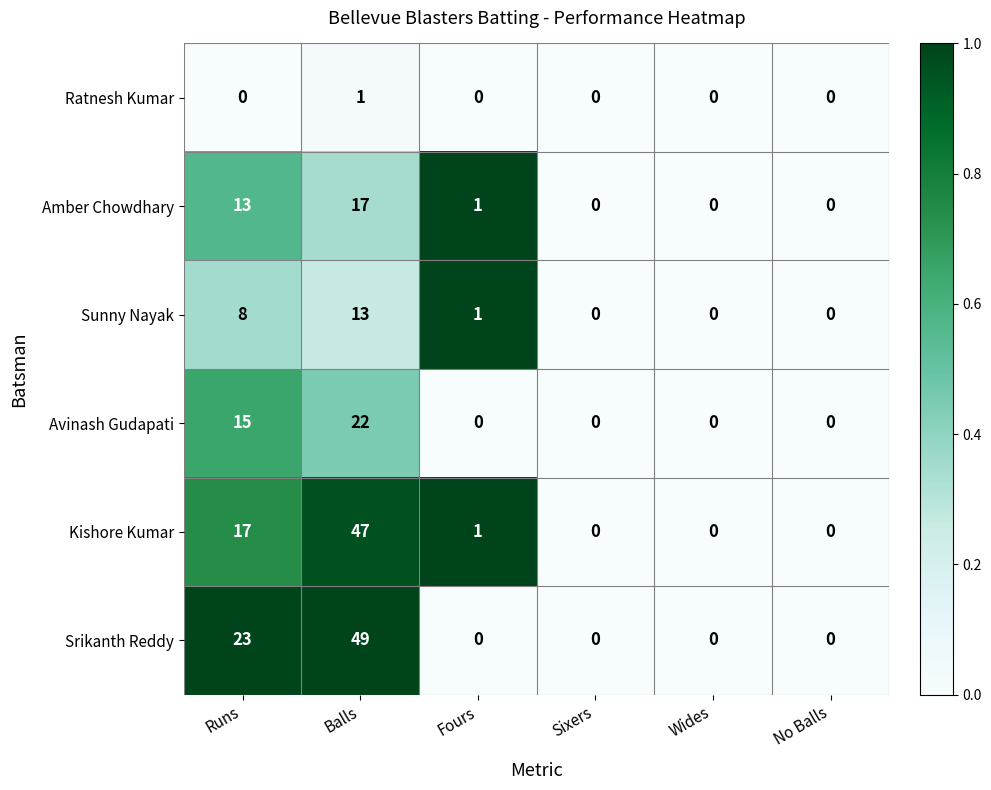

Which category has the highest value across all series?

Balls